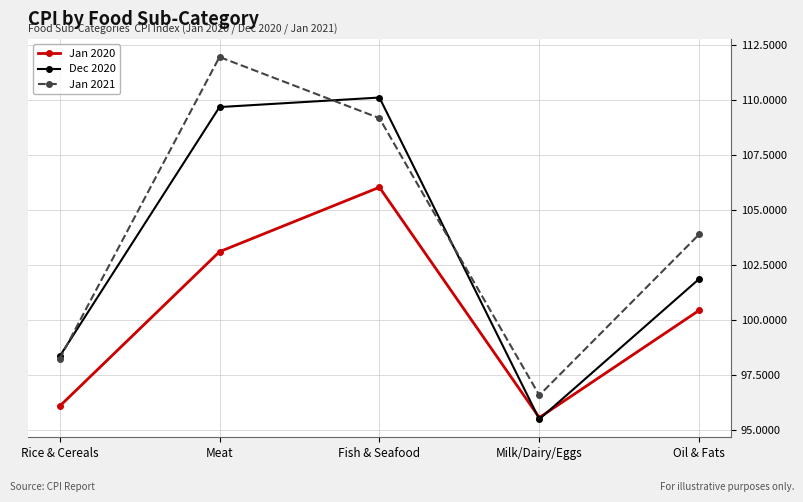

At which category is the sum across all series the highest?

Fish & Seafood